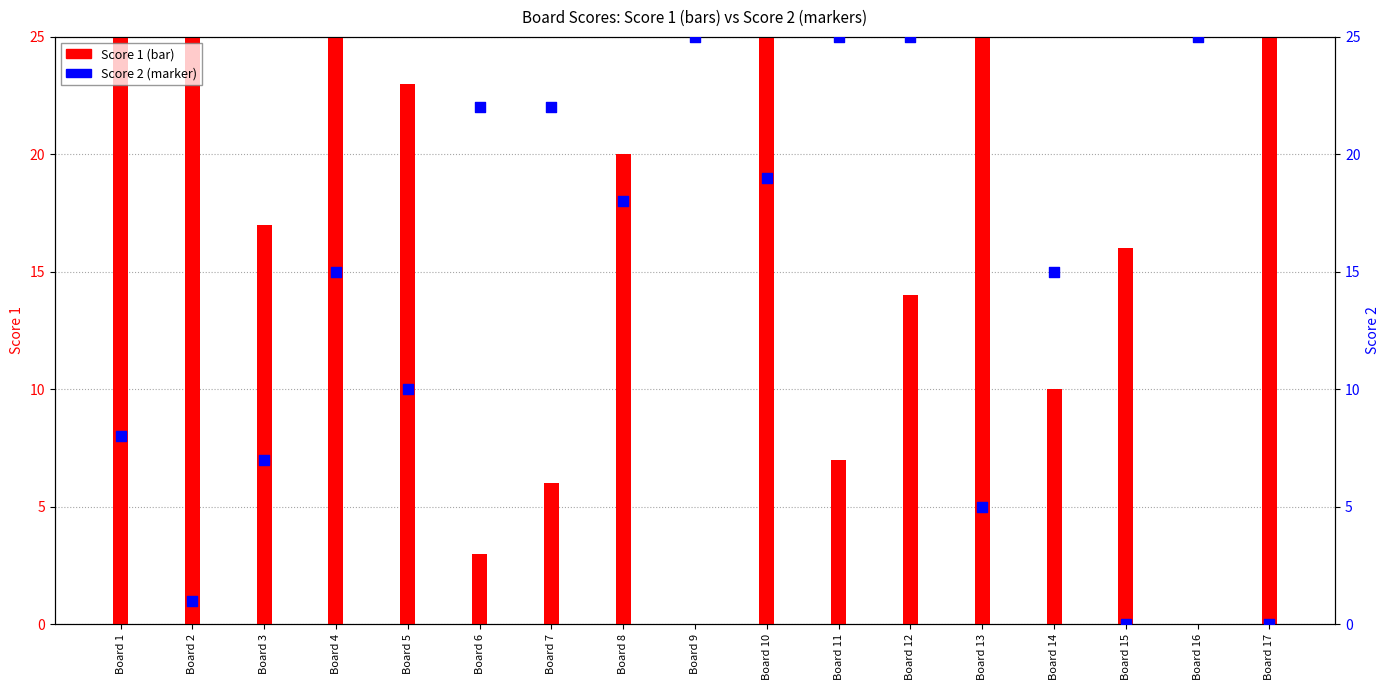

Which series contains the highest Y value?

Score 1